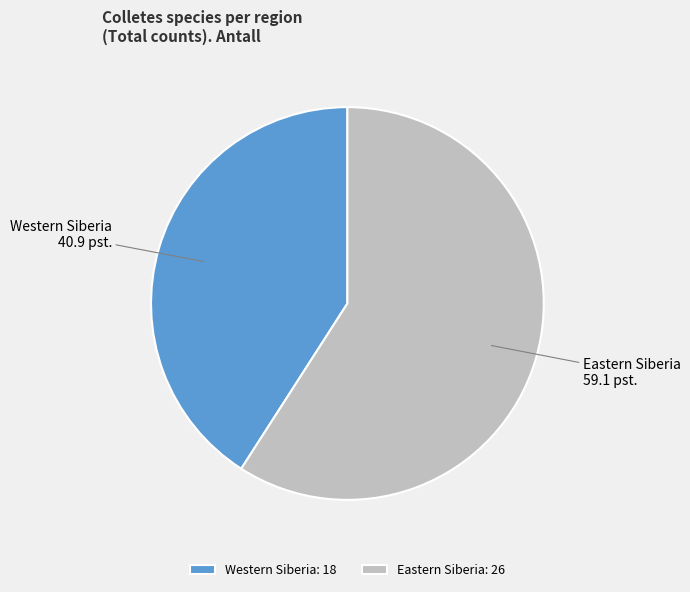

Does Western Siberia account for over 50% of the chart?

No